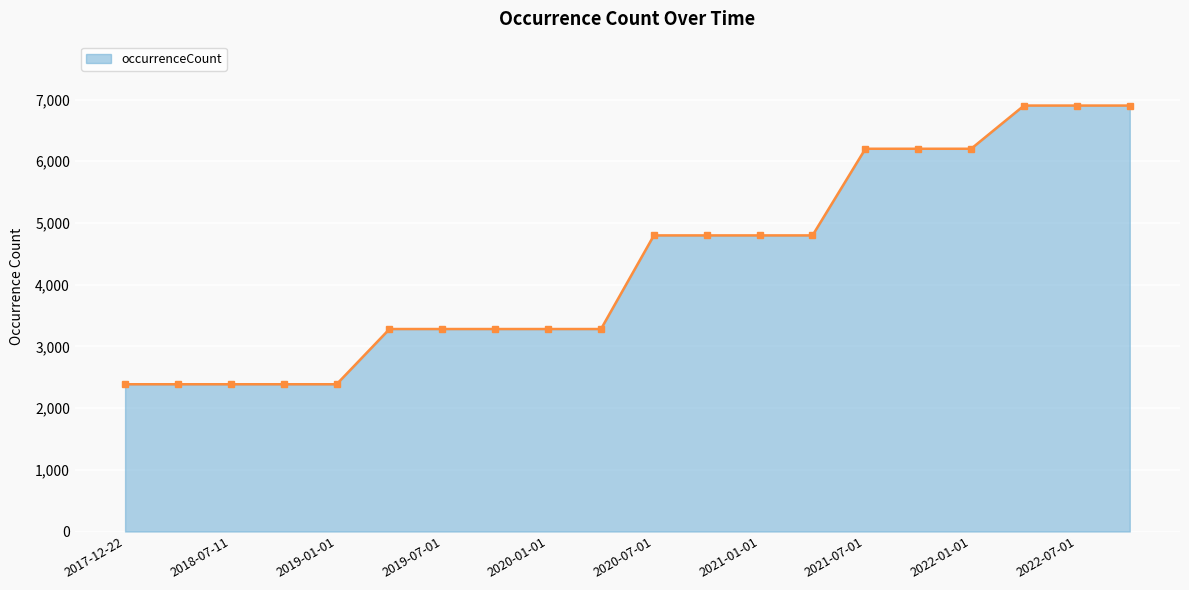

What is the minimum value shown in the chart?

2386